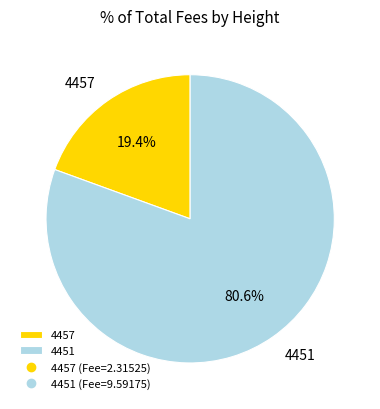

Which has a higher value, 4457 or 4451?

4451